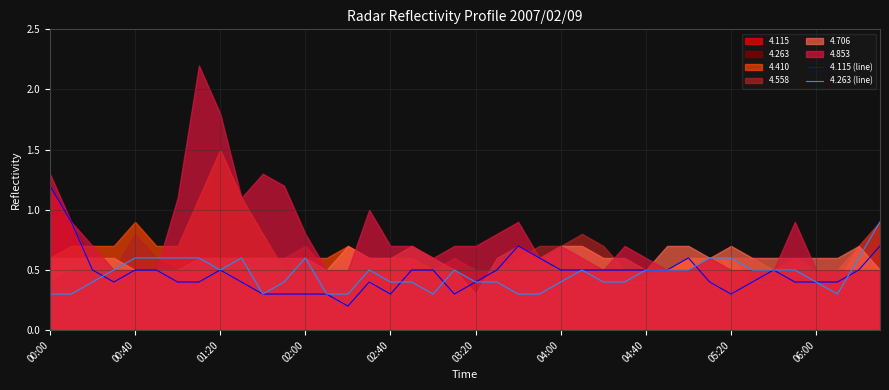

How many lines are shown in the chart?

2